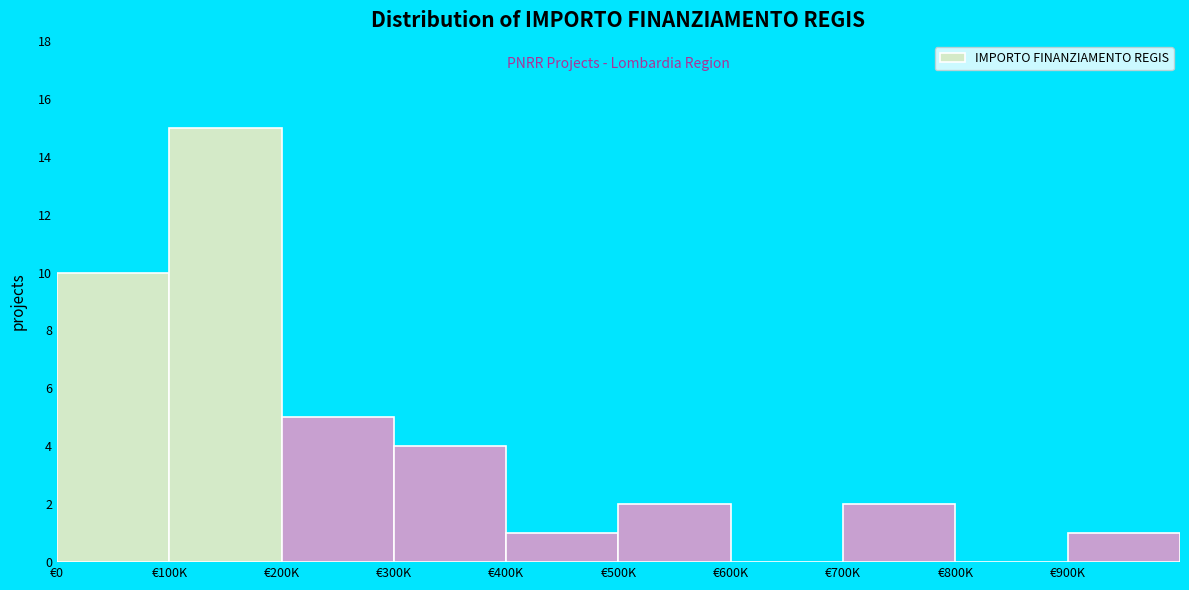

Reading right to left, list all the values displayed in this chart.

€900K=1	€800K=0	€700K=2	€600K=0	€500K=2	€400K=1	€300K=4	€200K=5	€100K=15	€0=10